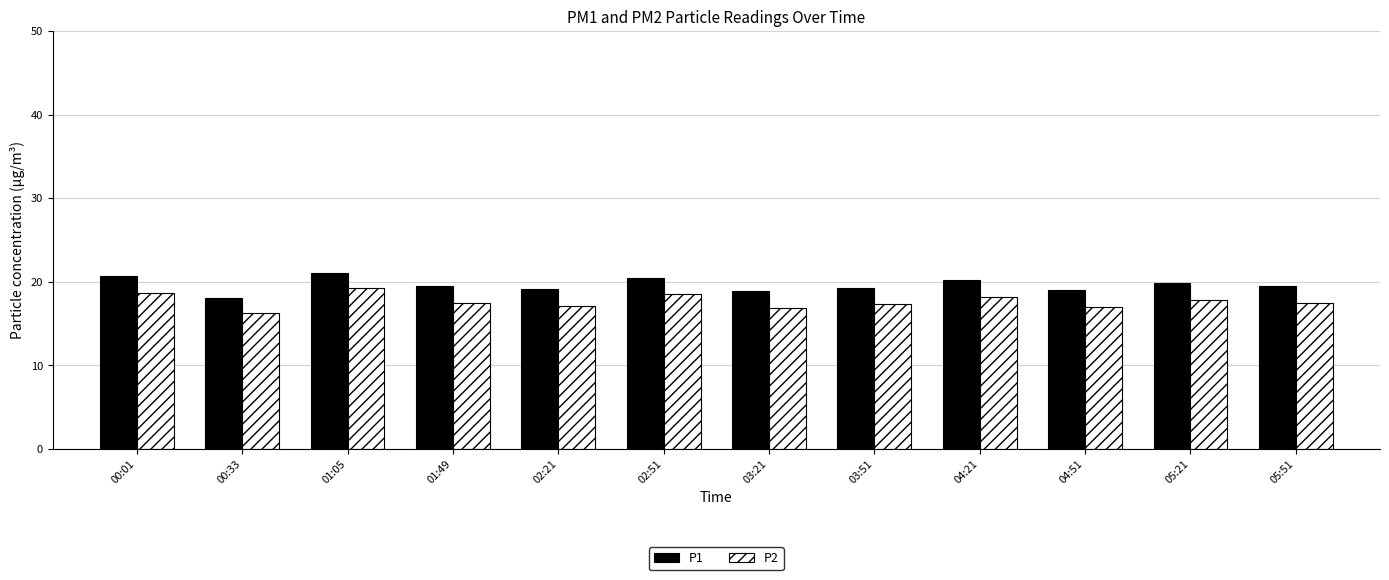

Which series has the largest total across all categories?

P1